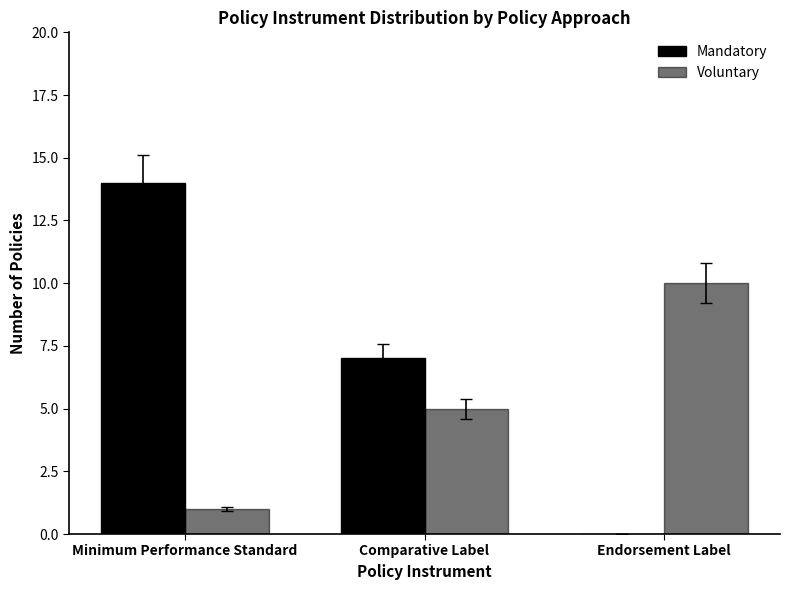

What is the difference between the maximum and second lowest values in the Mandatory series?

7